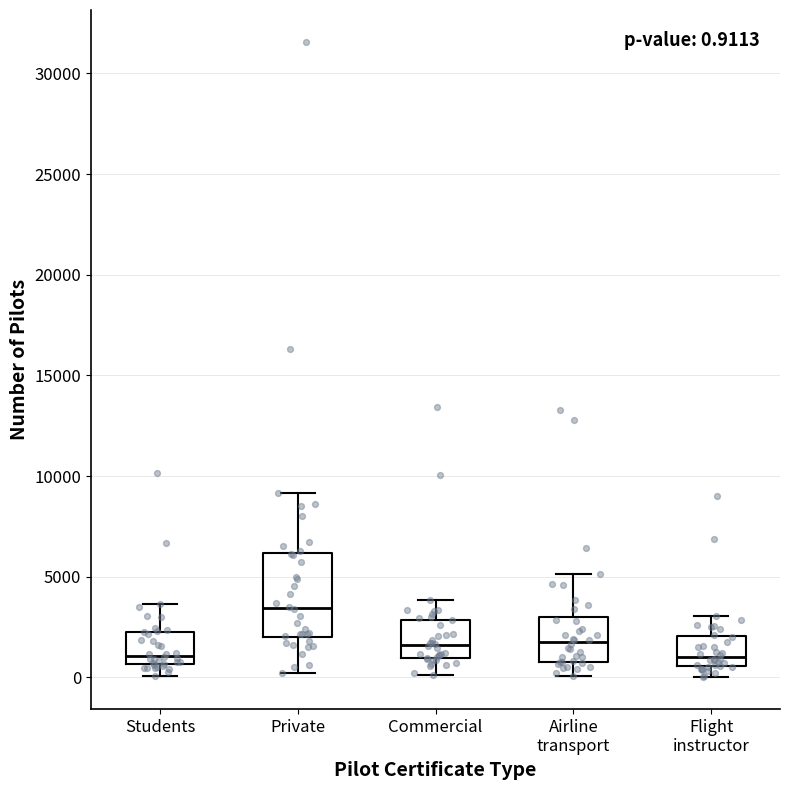

Which box is the tallest, from its lower edge to its upper edge?

Private